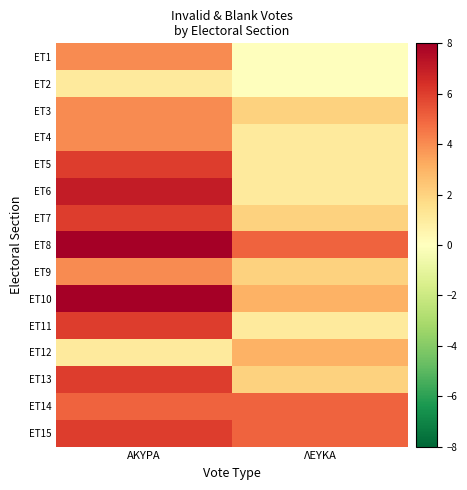

Which series has the largest range (max minus min)?

ET6